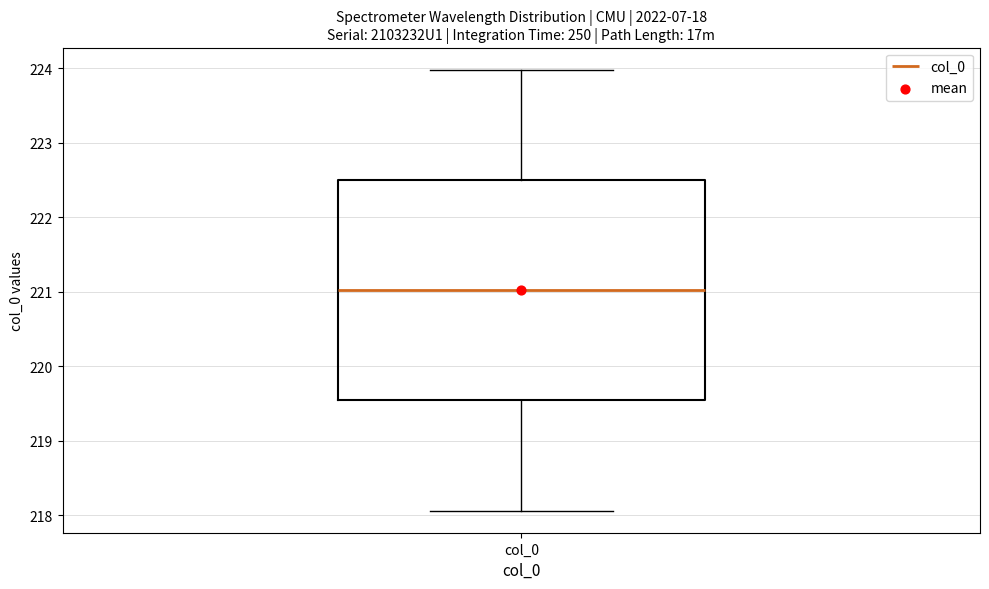

Transcribe this box plot: give where the median line is, the range the box spans, and where the two whiskers end, as read against the y-axis. The values are not printed on the chart, so give them approximately, as read against the axis.

median 221.0, box 219.5 to 222.5, whiskers 218.1 to 224.0